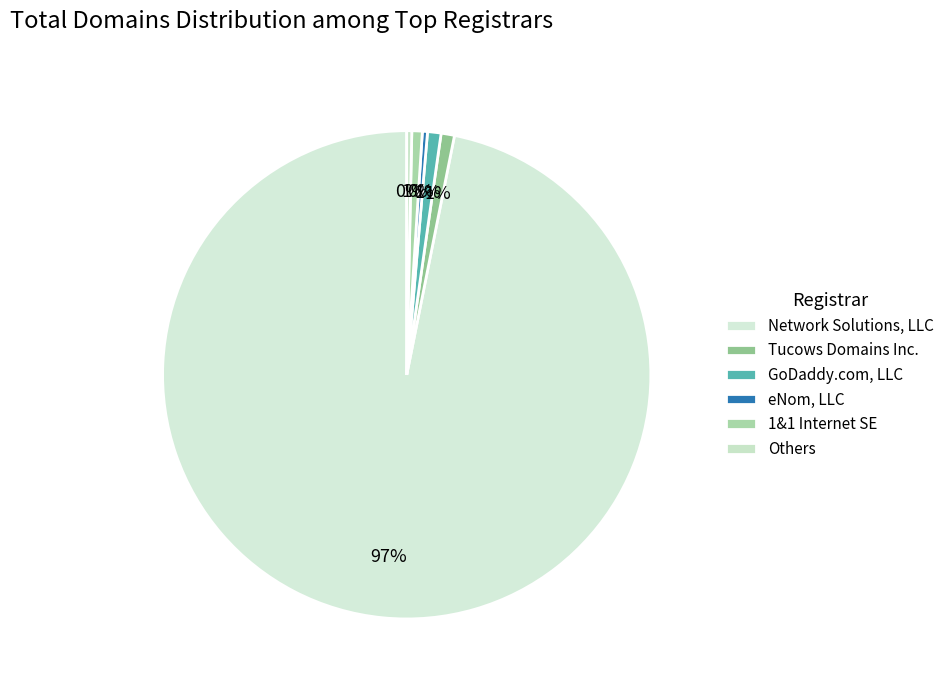

What is the largest slice in the pie chart?

Network Solutions, LLC